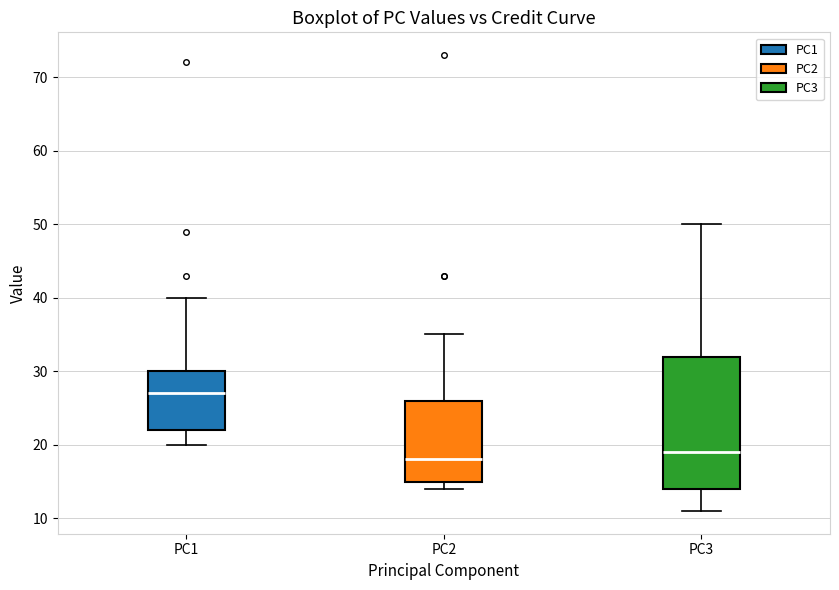

Reading left to right, transcribe this box plot: for each box, give where its median line is, the range the box spans, and where its two whiskers end, as read against the y-axis. The values are not printed on the chart, so give them approximately, as read against the axis.

PC1: median 27, box 22 to 30, whiskers 20 to 40
PC2: median 18, box 15 to 26, whiskers 14 to 35
PC3: median 19, box 14 to 32, whiskers 11 to 50